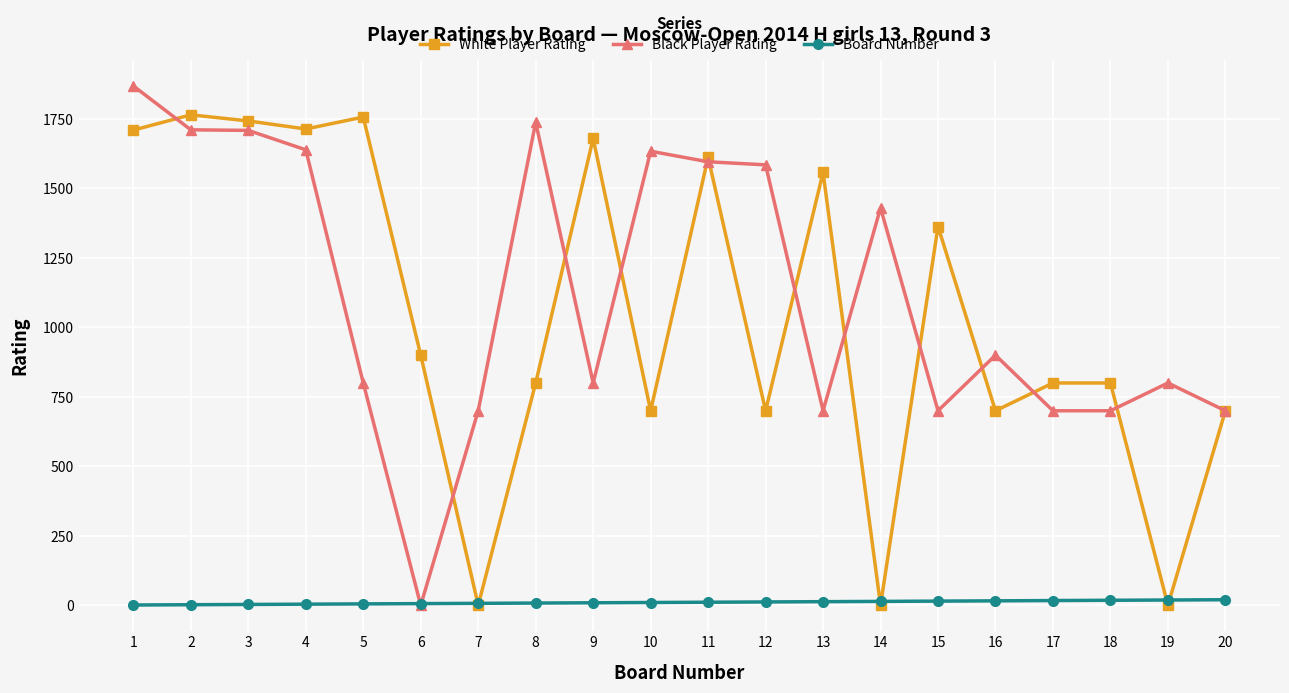

At which label is Black Player Rating closest to 934?

16